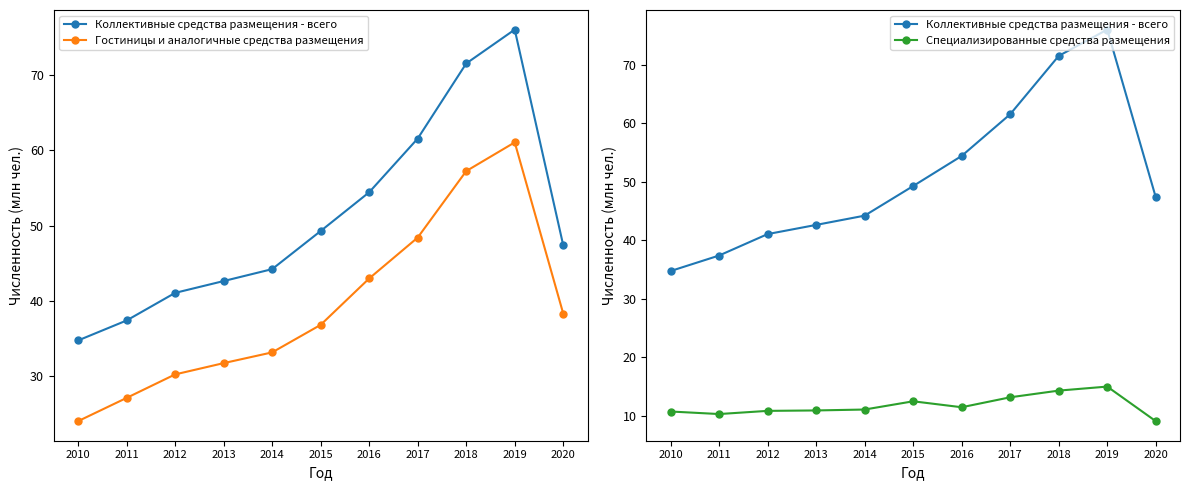

Which series has the widest spread of values?

Коллективные средства размещения - всего